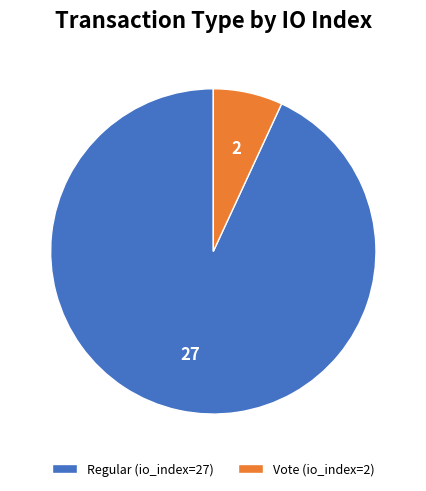

Between Regular (io_index=27) and Vote (io_index=2), which is larger?

Regular (io_index=27)